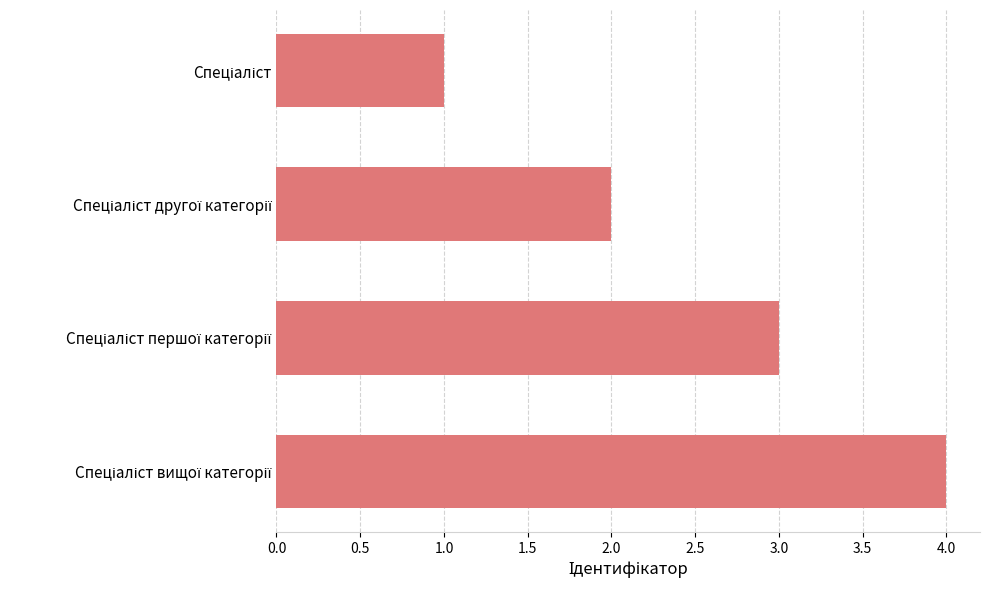

What is the maximum value shown in the chart?

4